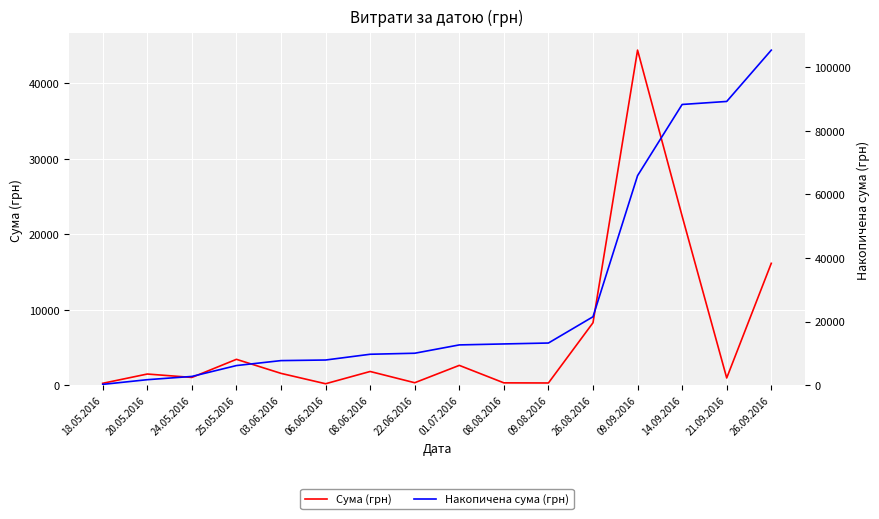

True or false: Накопичена сума (грн) and Сума (грн) cross at least once.

False